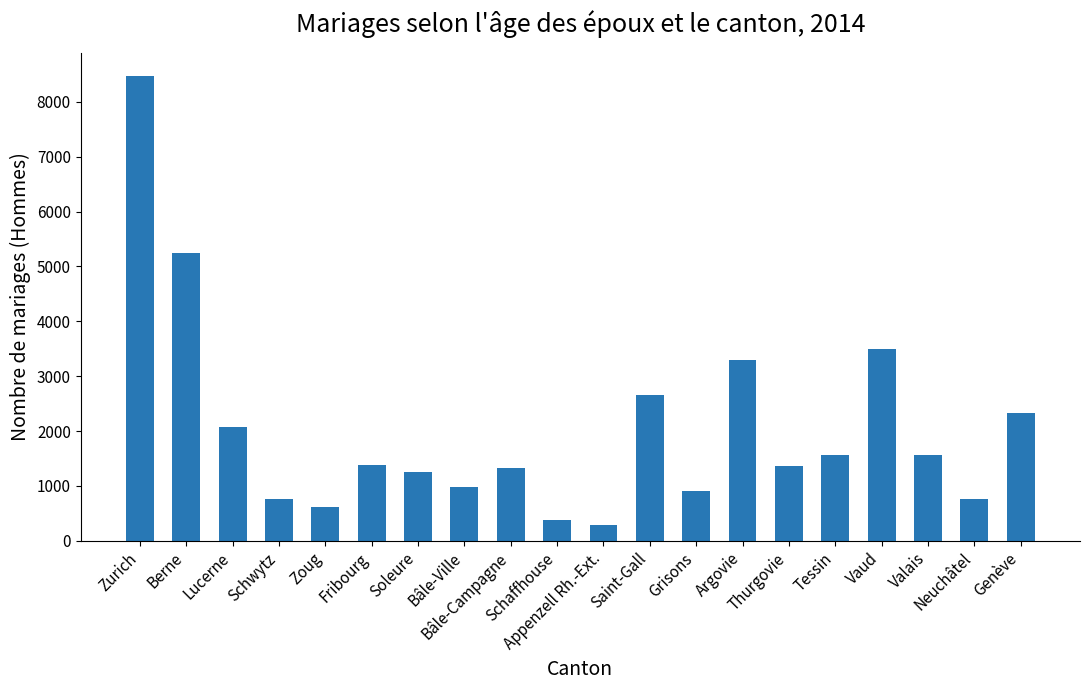

The value at Soleure is 1256. True or false?

True